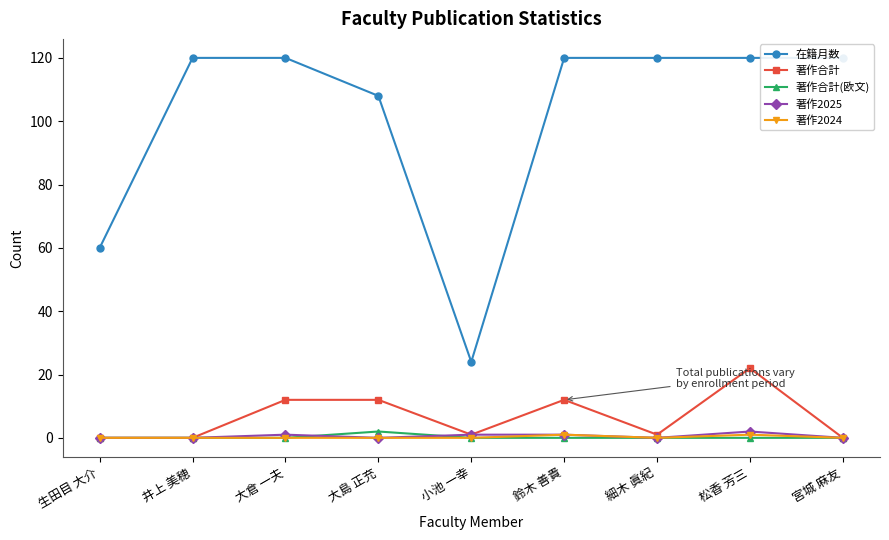

True or false: 著作2025 and 著作合計 intersect in this chart.

False